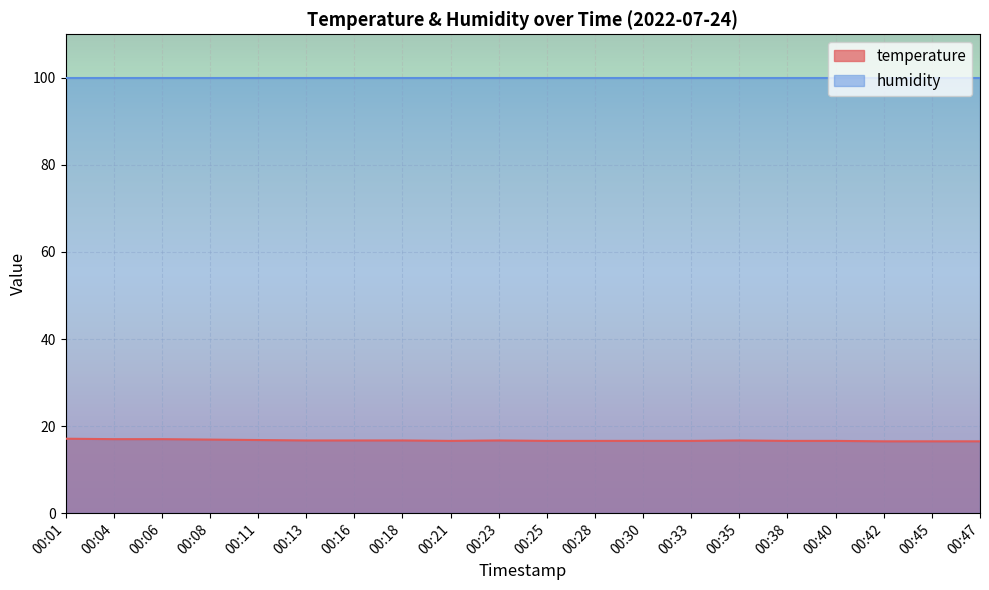

At which label is the value closest to 16?

00:42